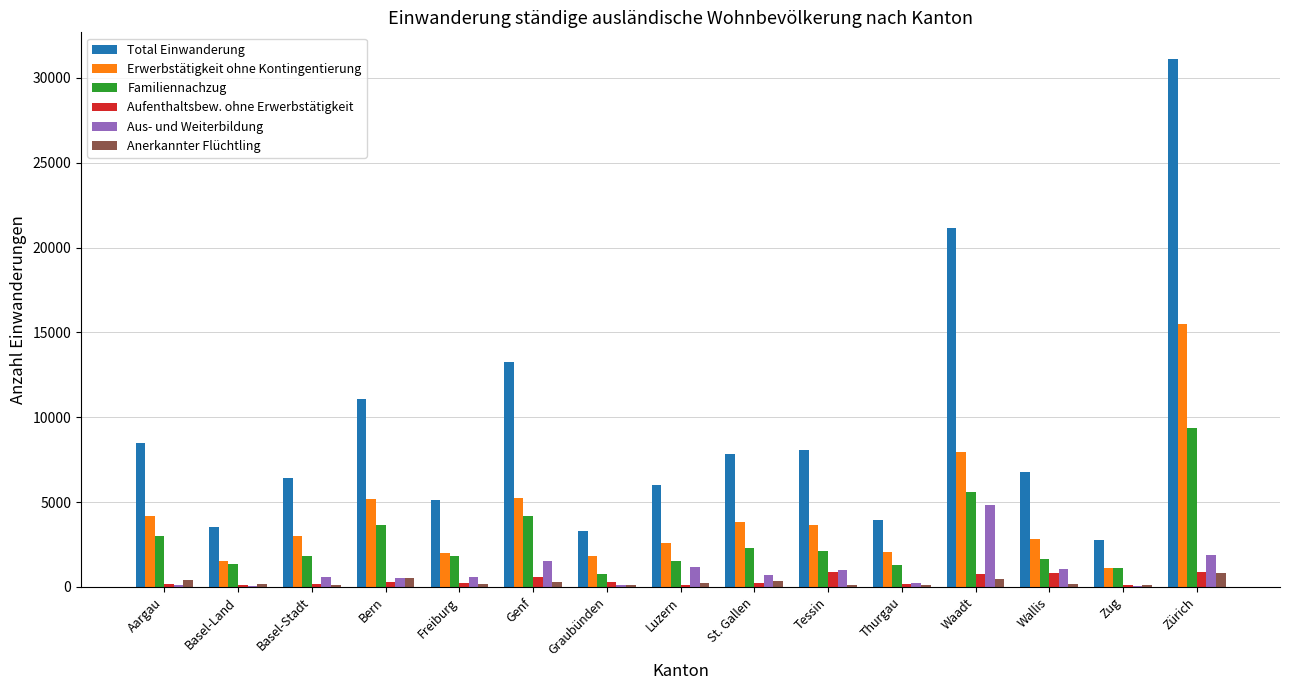

Which series has the largest total across all categories?

Total Einwanderung